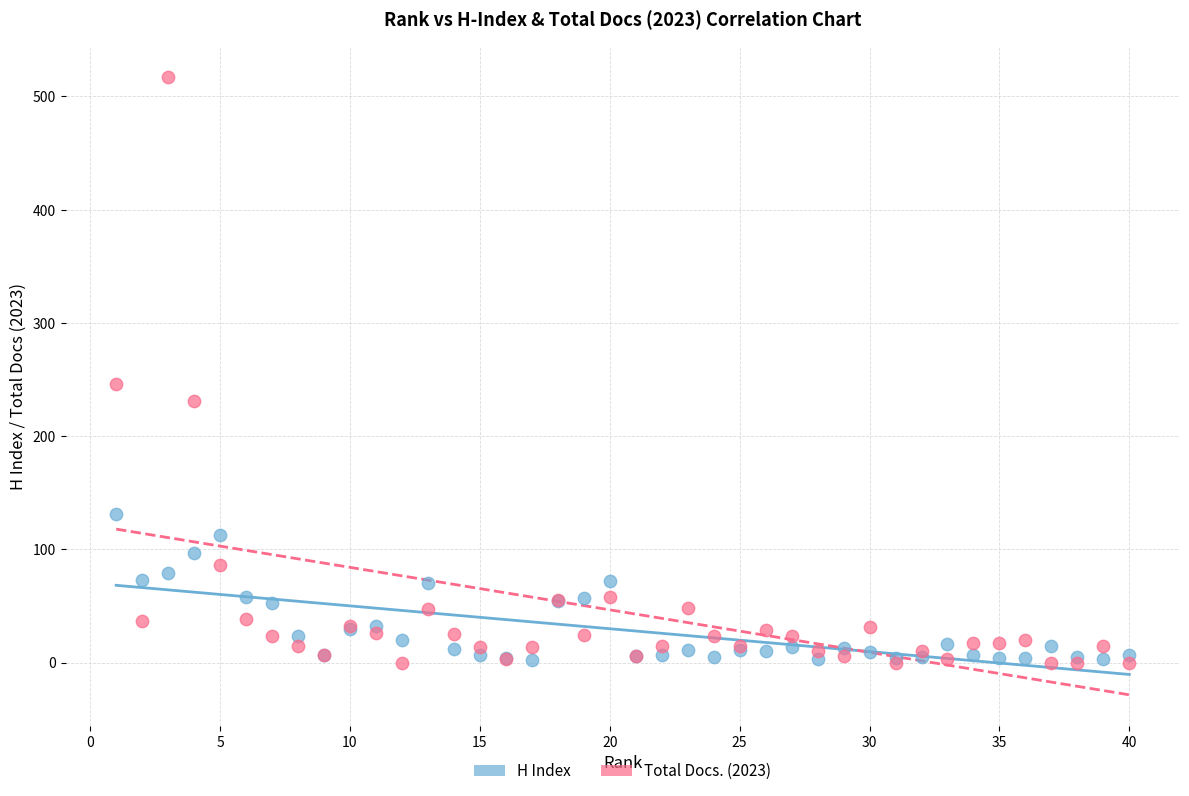

Which series has the largest Y range (max minus min)?

Total Docs. (2023)